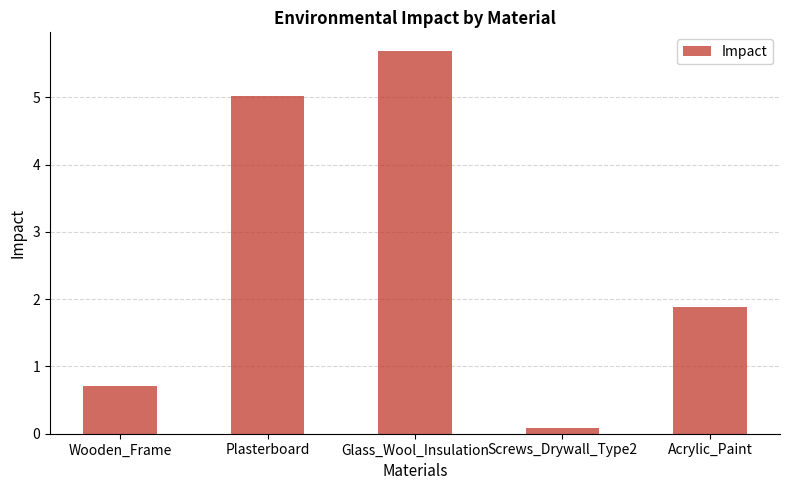

Count the number of categories in the chart.

5